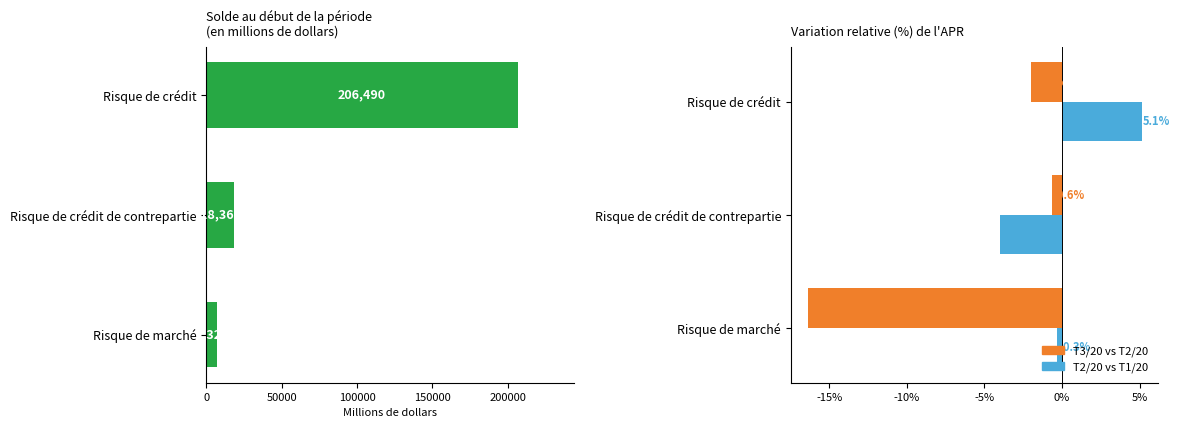

Is the value of T3/20 vs T2/20 at Risque de marché greater than the value of T2/20 vs T1/20 at Risque de marché?

No